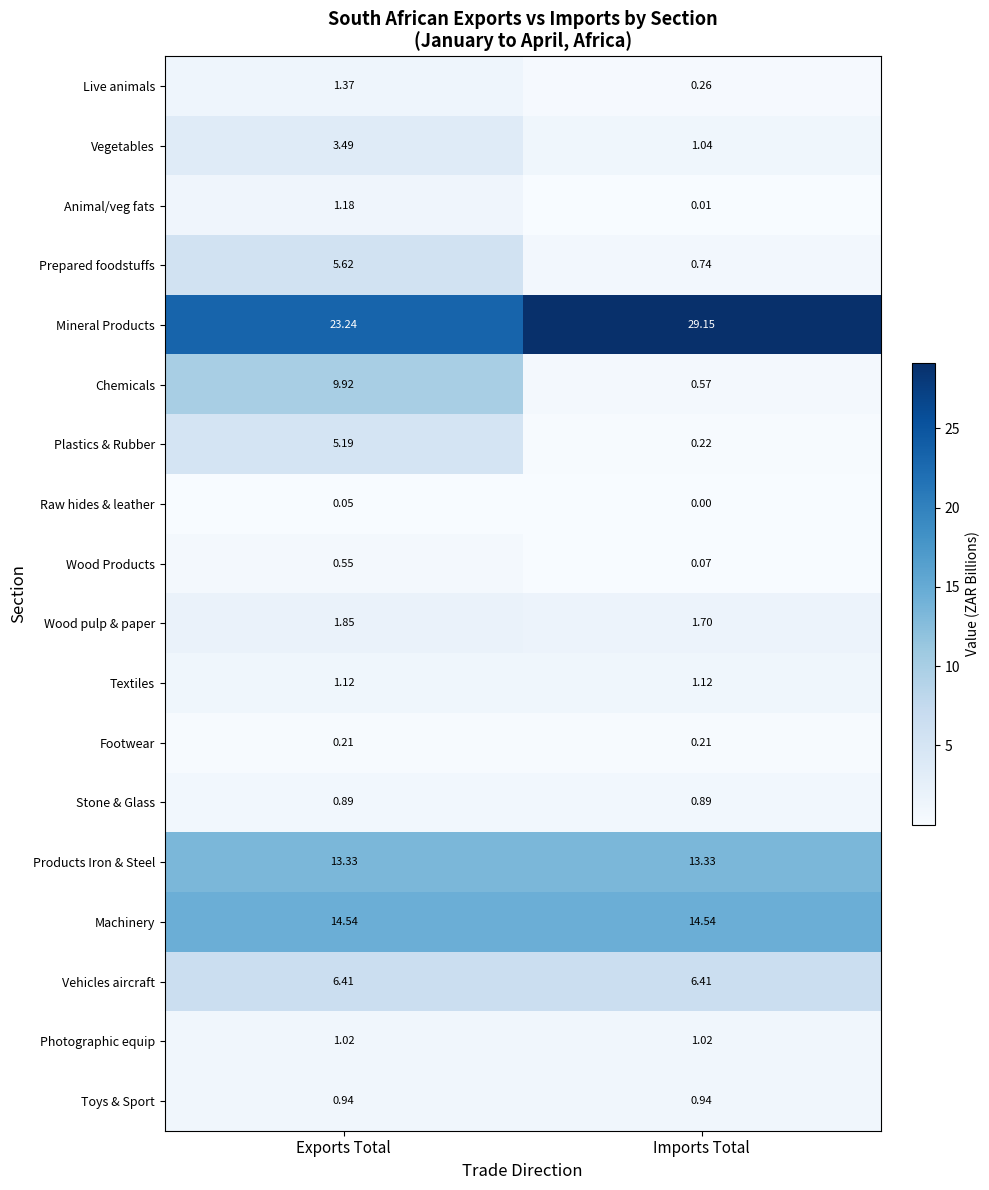

Which category has the highest value across all series?

Imports Total